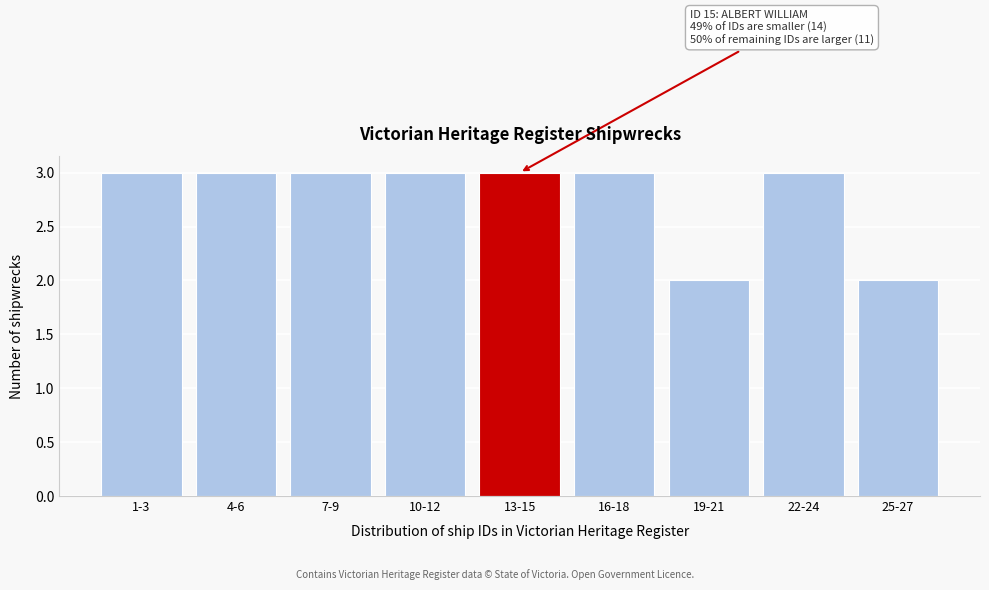

Reading left to right, transcribe all the data shown in this chart.

3	3	3	3	3	3	2	3	2